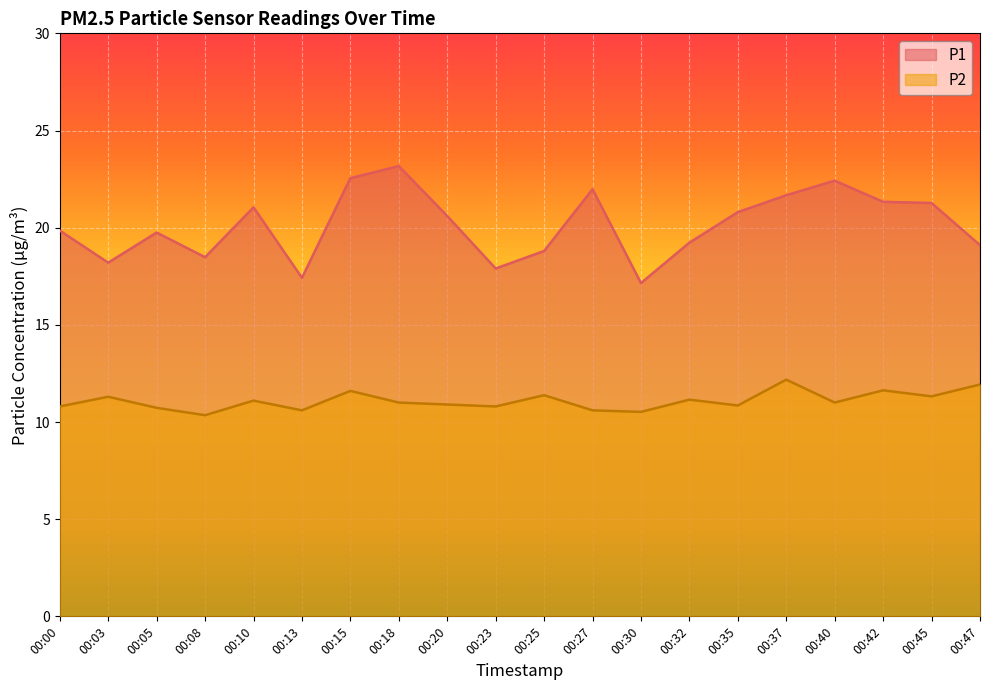

The value of P1 at 00:25 is 18.8. True or false?

True